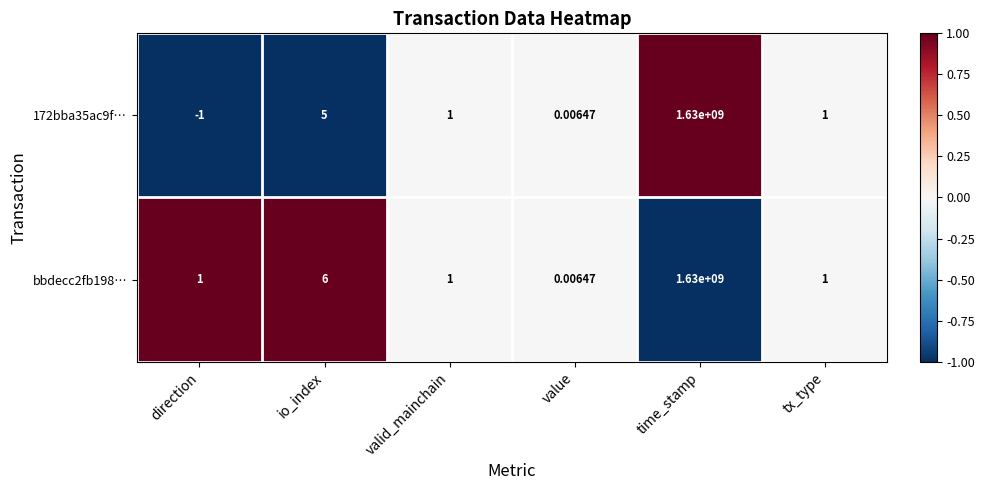

Which label corresponds to the smallest value in the chart?

direction